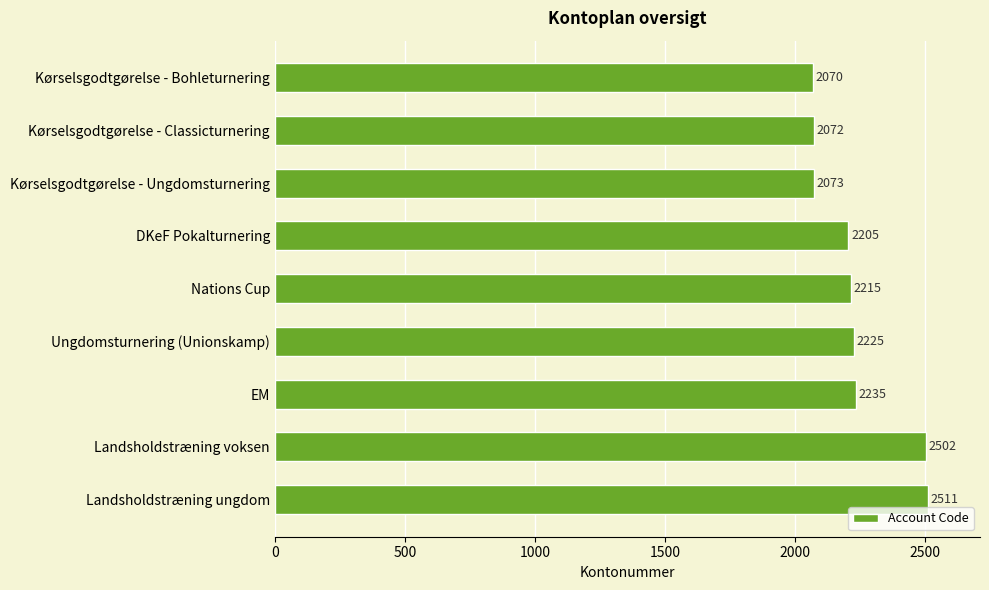

What position from the bottom is Nations Cup?

5